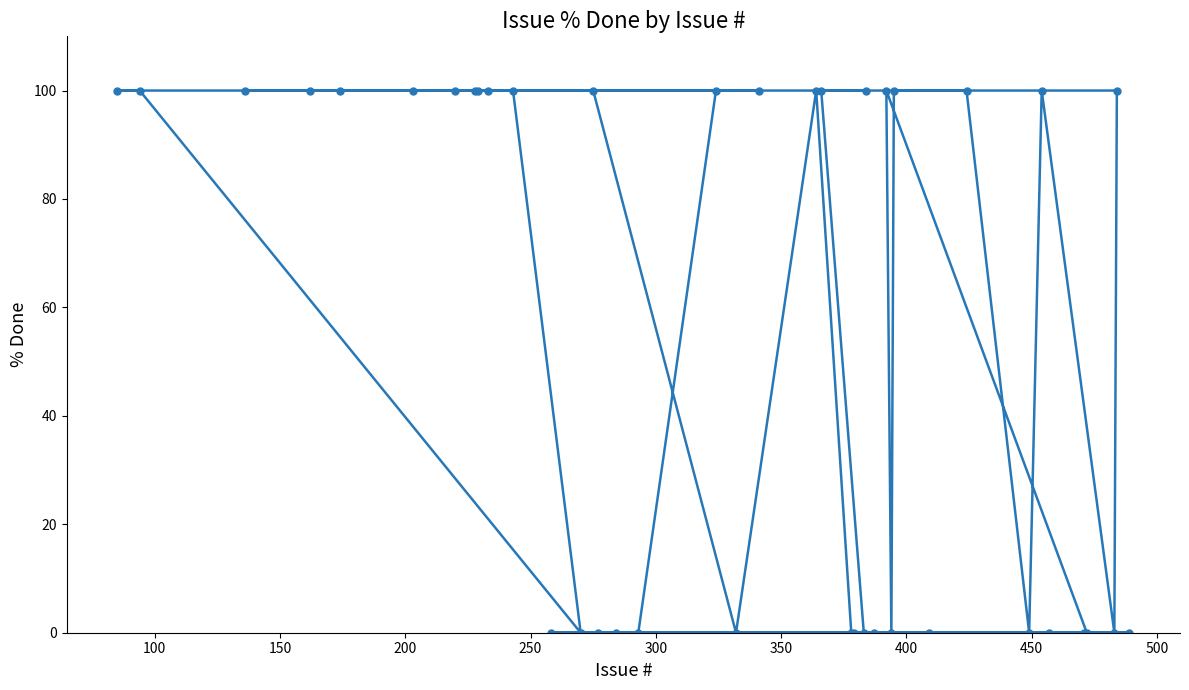

What is the sum of all values?

2200